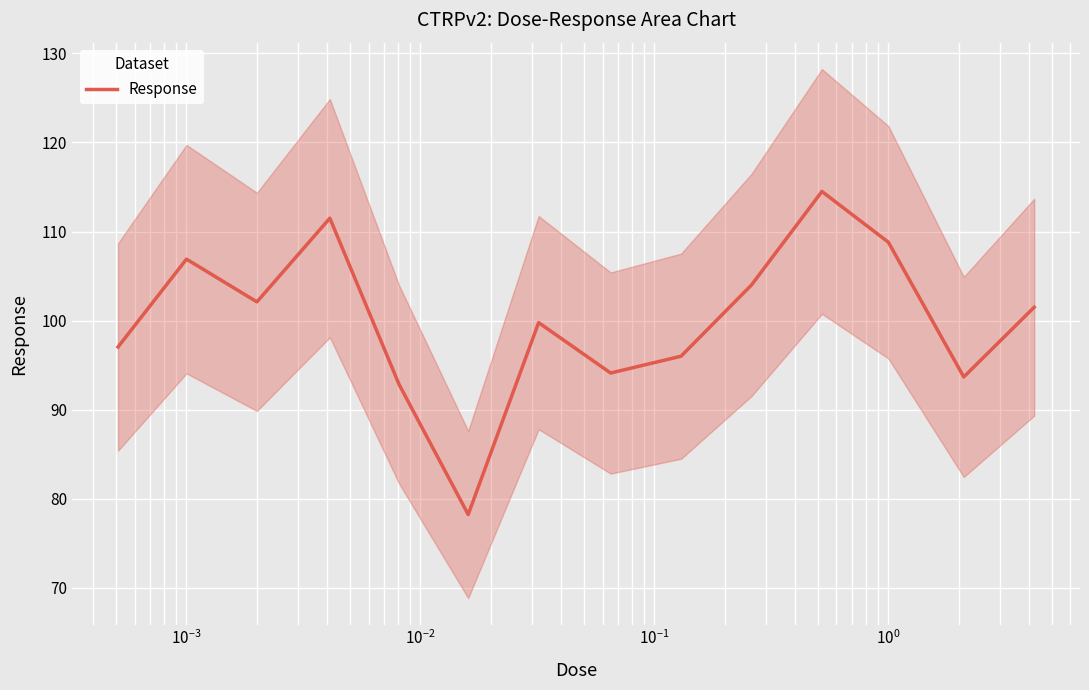

What is the maximum value shown in the chart?

114.5